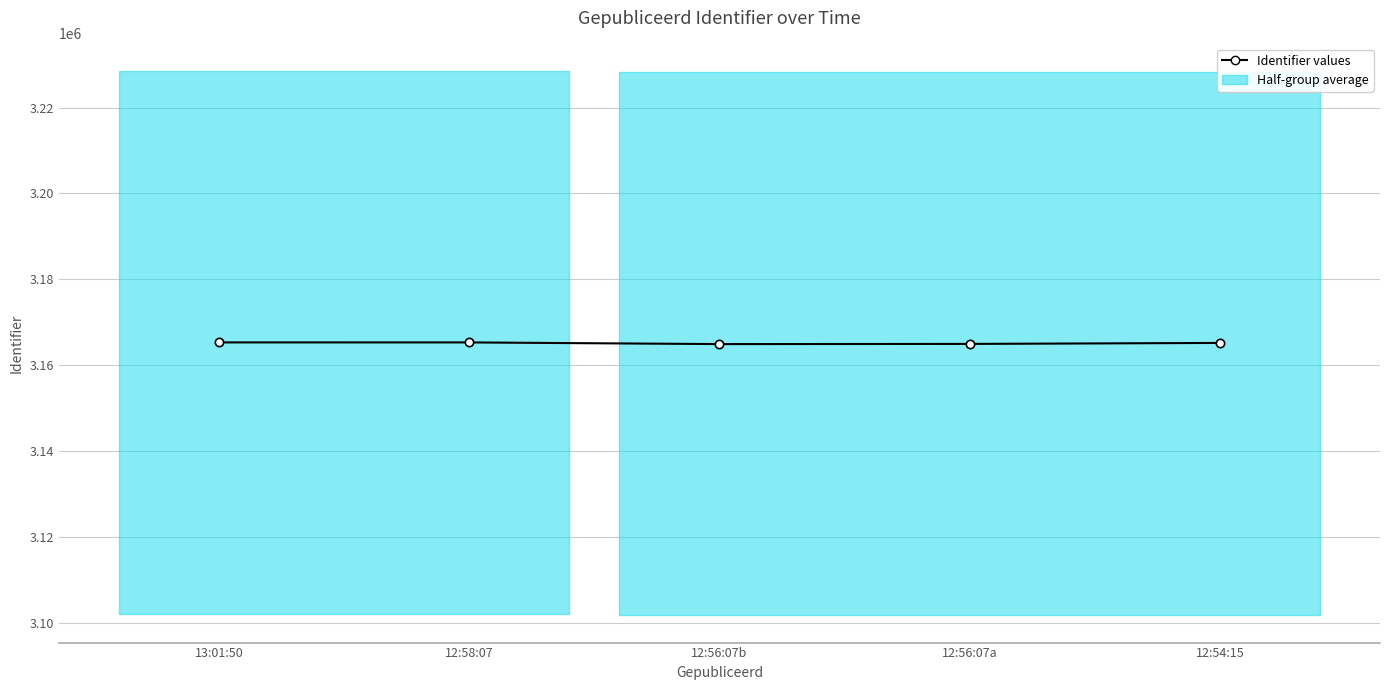

True or false: the data shows 3165307 at 13:01:50.

True